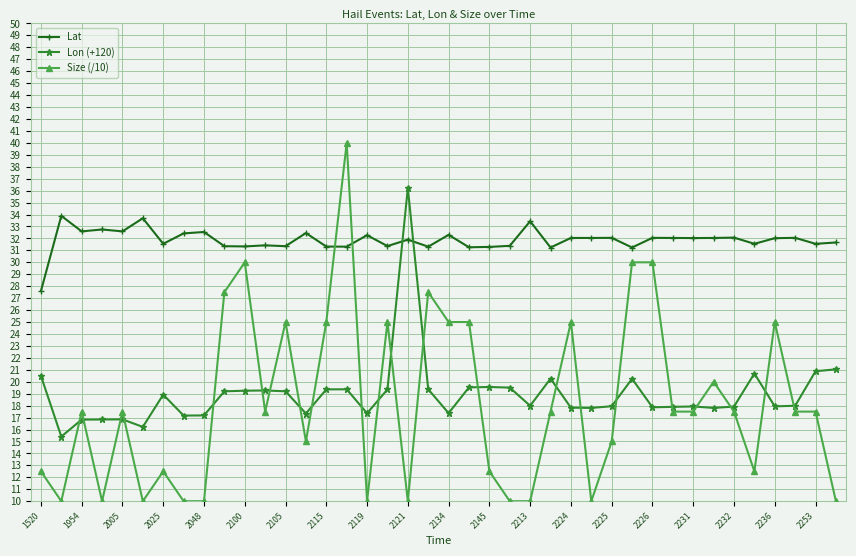

Which series ends up on top after the final intersection of Lon (+120) and Lat?

Lat